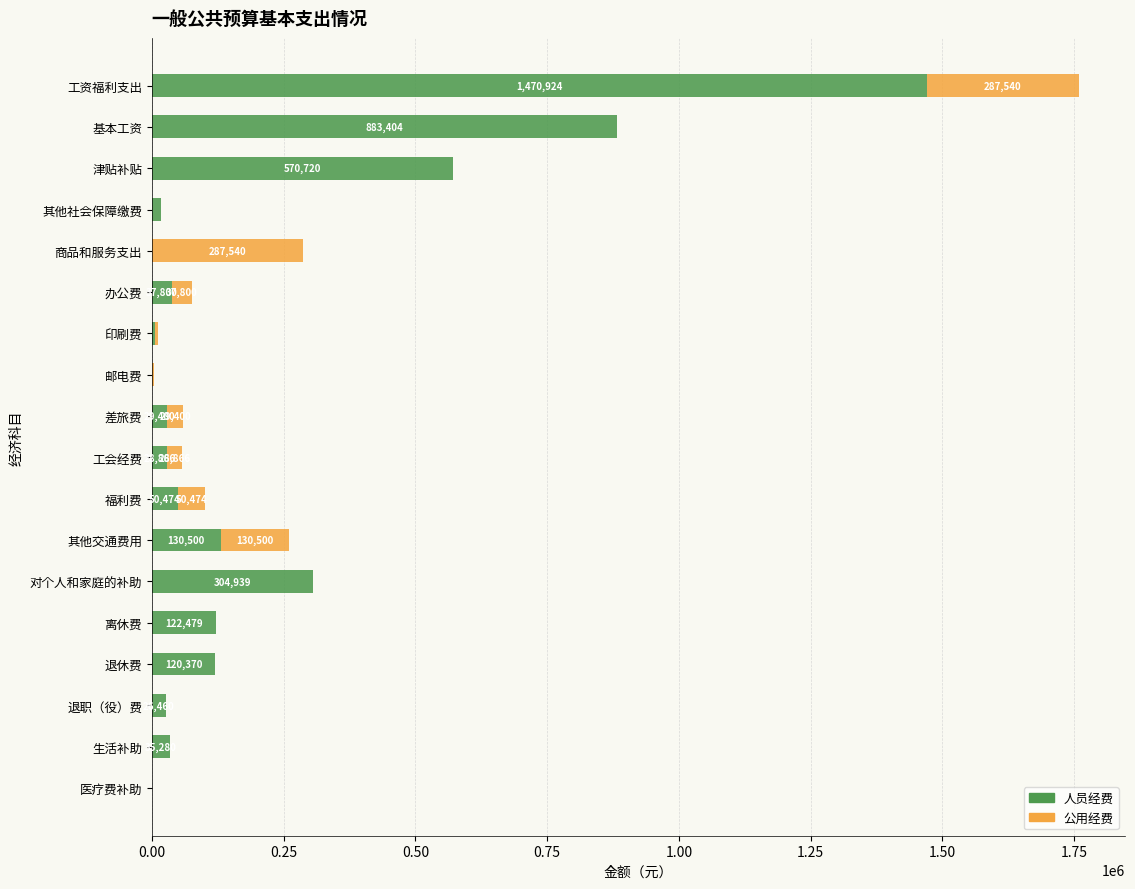

The value of 人员经费 at 津贴补贴 is 794314. True or false?

False